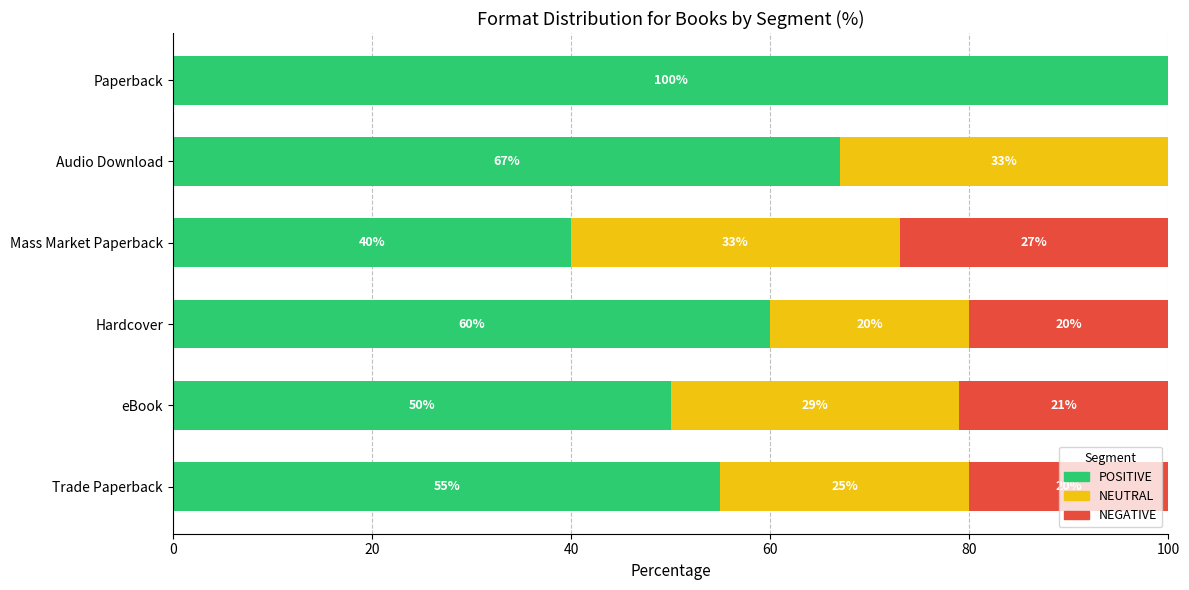

What is the total value across all series at Trade Paperback?

100